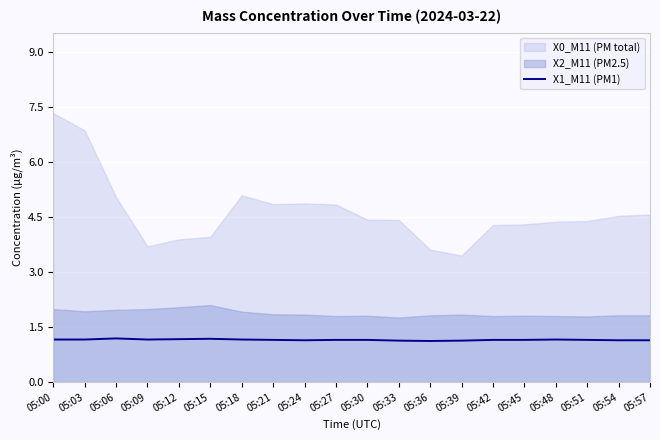

What is the maximum value for X1_M11 (PM1)?

1.2